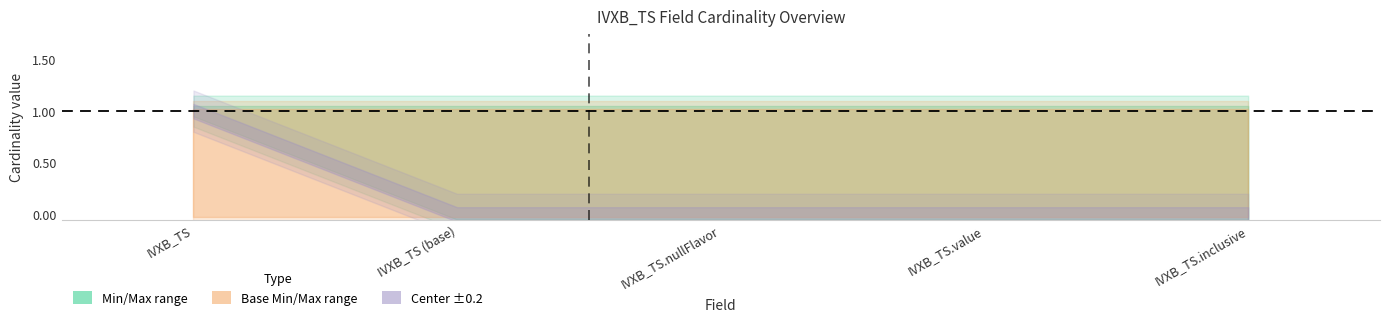

Reading left to right, list all the values displayed in this chart.

min_values: IVXB_TS=1	IVXB_TS (base)=0	IVXB_TS.nullFlavor=0	IVXB_TS.value=0	IVXB_TS.inclusive=0
max_values: IVXB_TS=1	IVXB_TS (base)=1	IVXB_TS.nullFlavor=1	IVXB_TS.value=1	IVXB_TS.inclusive=1
base_min: IVXB_TS=0	IVXB_TS (base)=0	IVXB_TS.nullFlavor=0	IVXB_TS.value=0	IVXB_TS.inclusive=0
base_max: IVXB_TS=1	IVXB_TS (base)=1	IVXB_TS.nullFlavor=1	IVXB_TS.value=1	IVXB_TS.inclusive=1